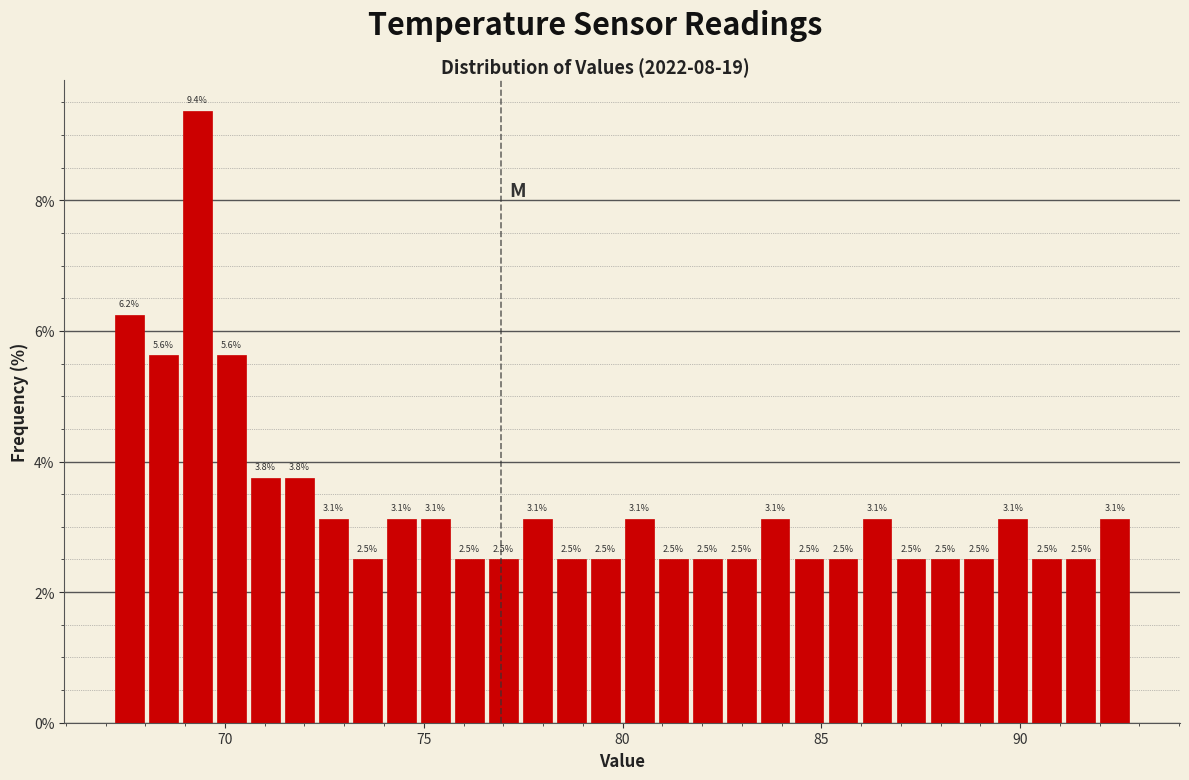

Read against the x-axis, roughly where is the centre of the tallest bar?

69.5